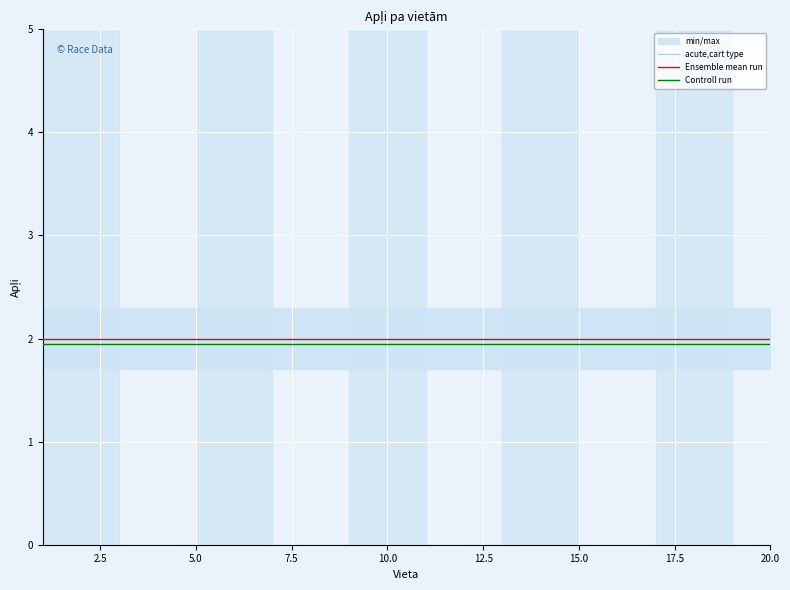

True or false: Controll run and Ensemble mean run intersect in this chart.

False